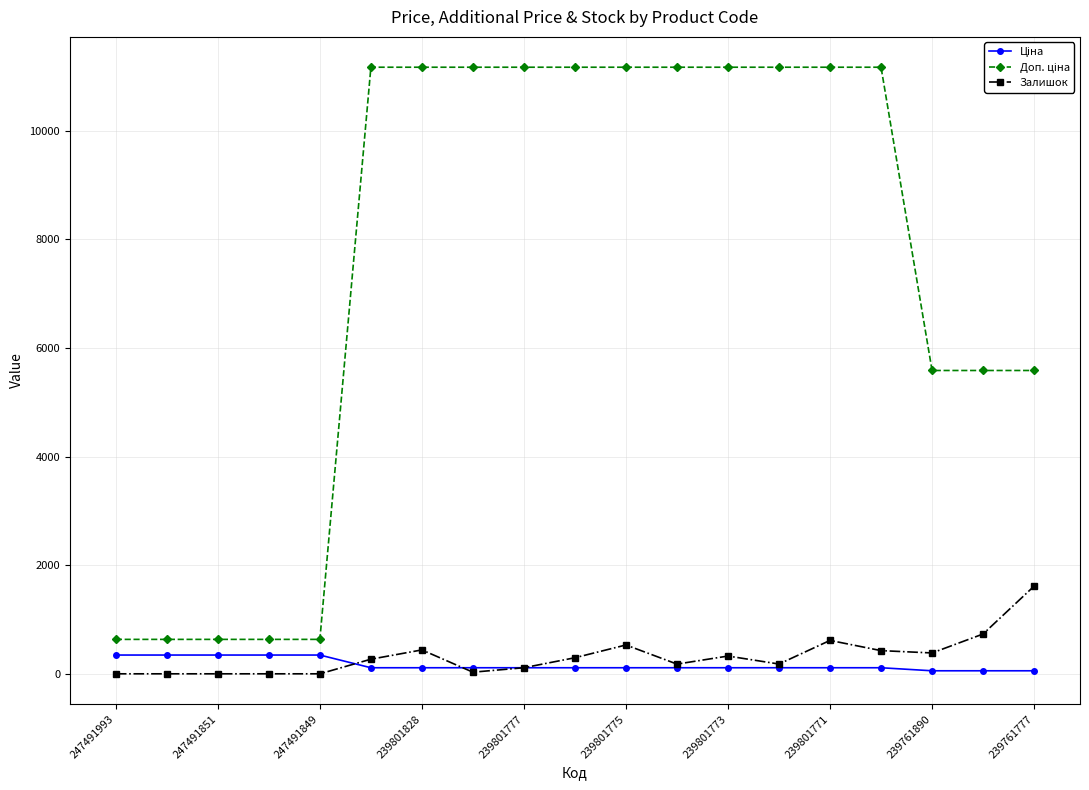

What is the maximum value shown in the chart?

11169.0